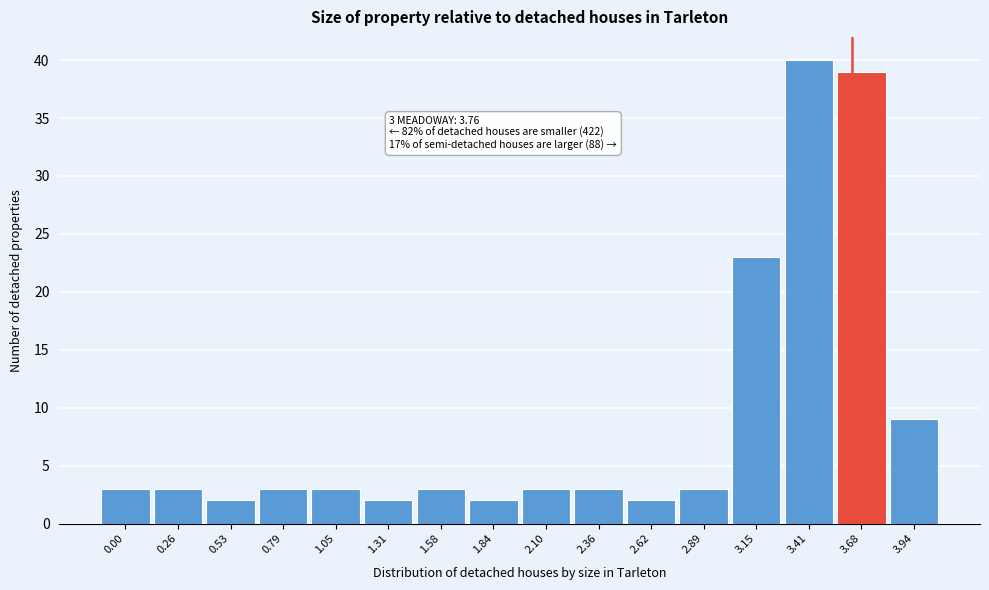

Reading right to left, transcribe all the data shown in this chart.

9	39	40	23	3	2	3	3	2	3	2	3	3	2	3	3